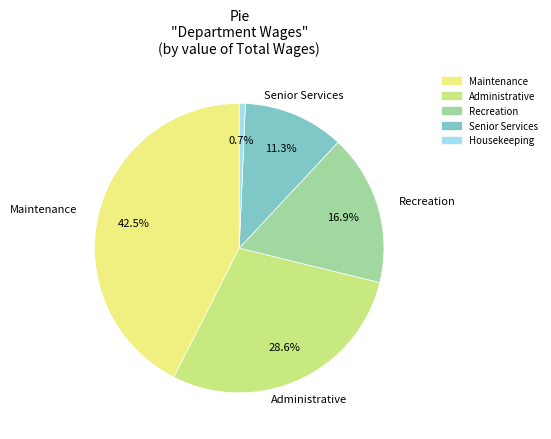

What percentage is the Administrative slice, to the nearest percent?

29%